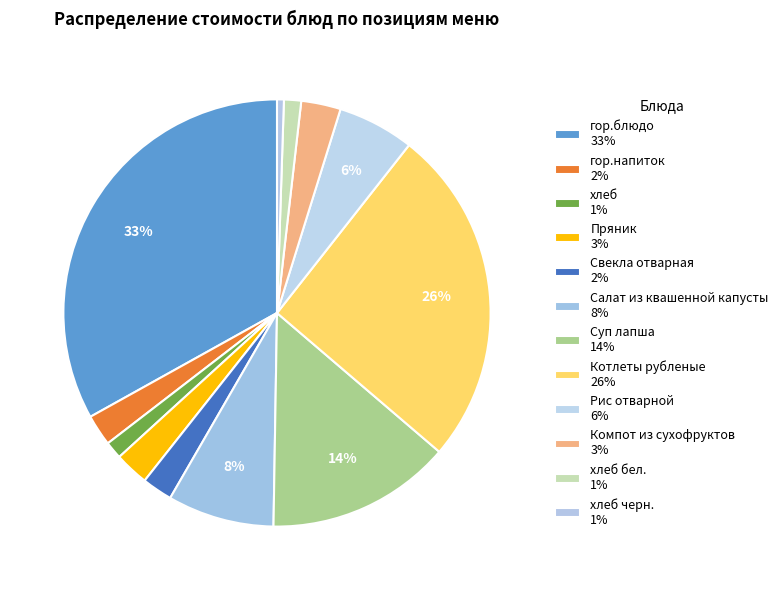

Count the number of slices in the pie.

12